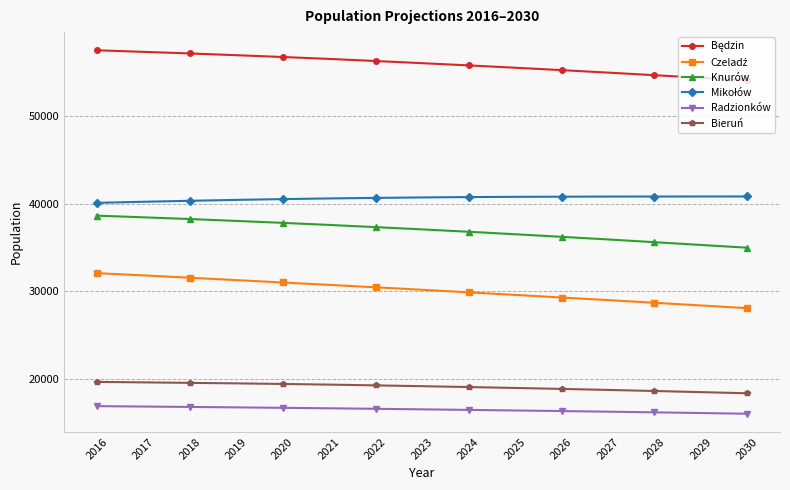

What is the minimum value shown in the chart?

16005